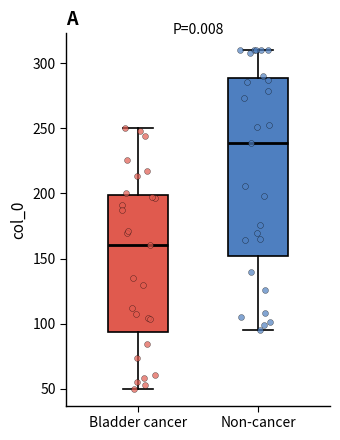

Reading left to right, transcribe this box plot: for each box, give where its median line is, the range the box spans, and where its two whiskers end, as read against the y-axis. The values are not printed on the chart, so give them approximately, as read against the axis.

Bladder cancer: median 160, box 95 to 200, whiskers 50 to 250
Non-cancer: median 240, box 150 to 290, whiskers 95 to 310